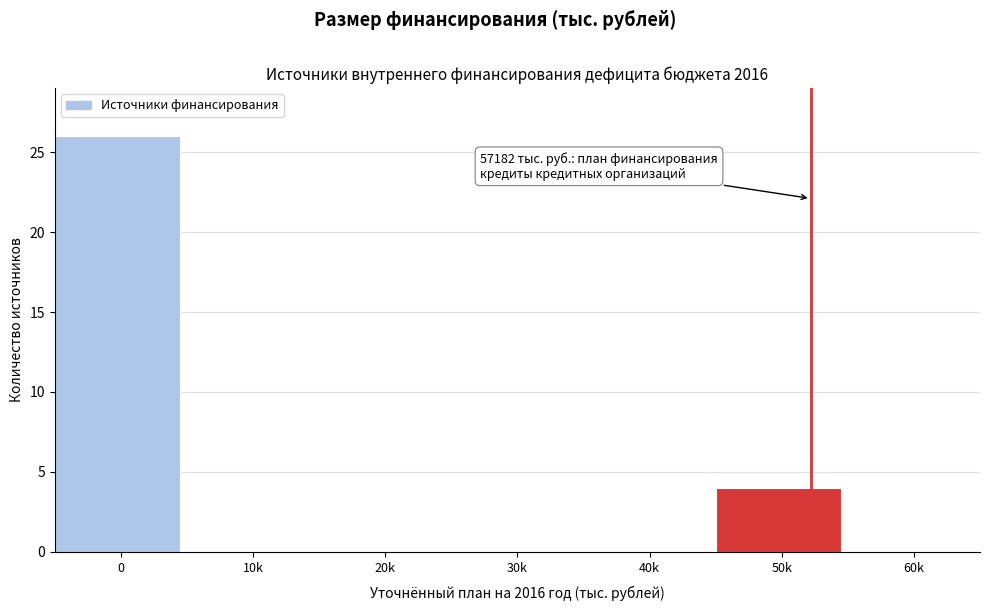

Reading left to right, transcribe all the data shown in this chart.

0=26	10k=0	20k=0	30k=0	40k=0	50k=4	60k=0